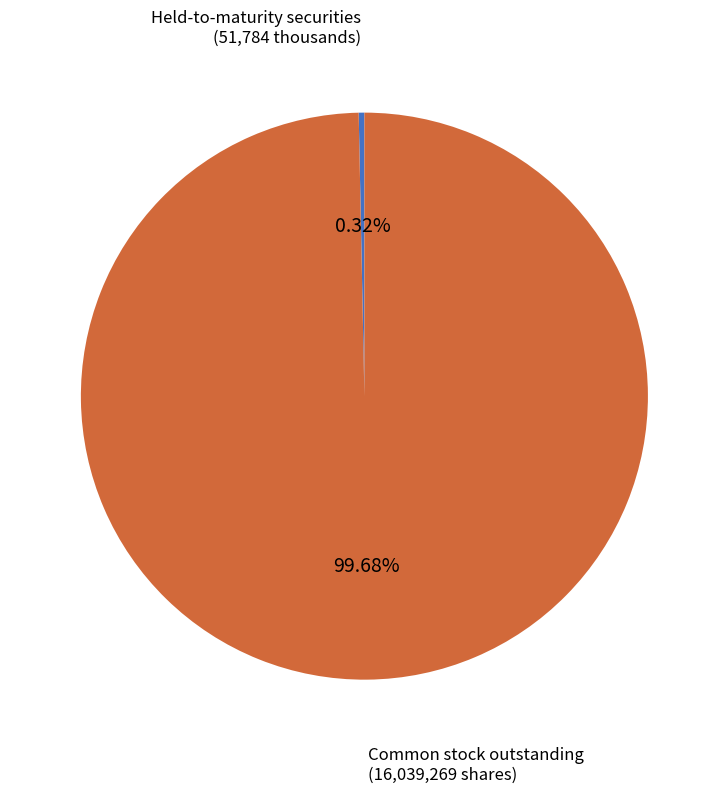

How many slices are in this pie chart?

2